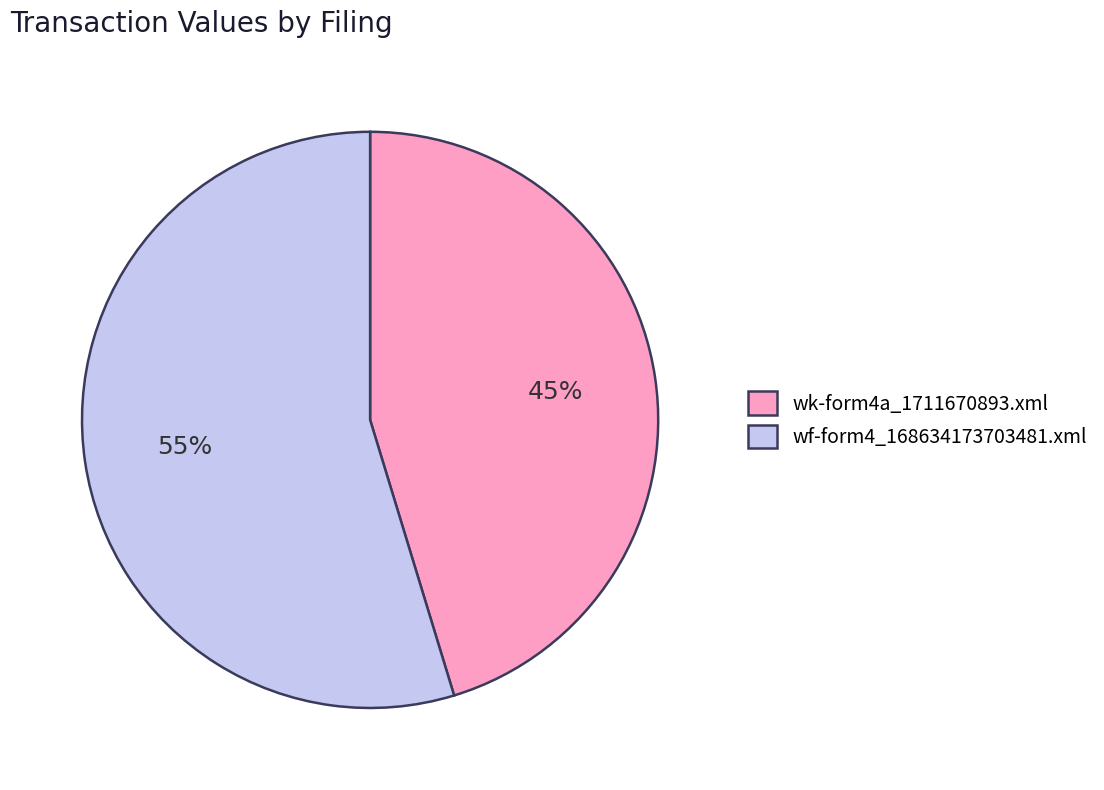

True or false: wk-form4a_1711670893.xml accounts for 45% of the total.

True